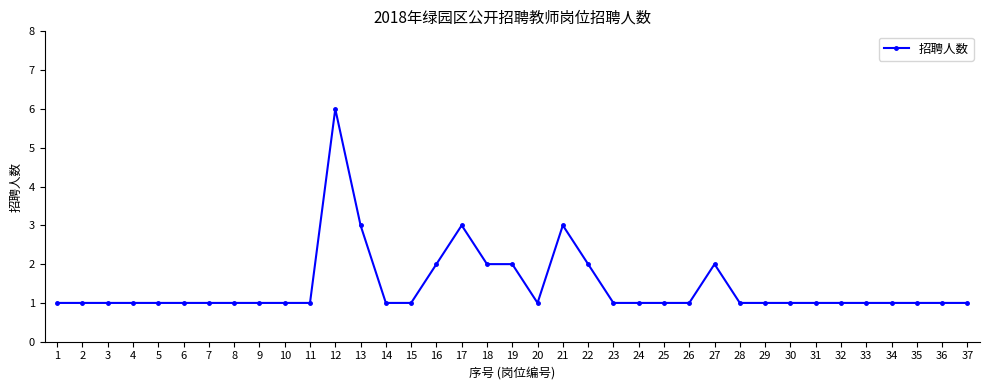

Reading left to right, extract all data points from this chart.

1=1	2=1	3=1	4=1	5=1	6=1	7=1	8=1	9=1	10=1	11=1	12=6	13=3	14=1	15=1	16=2	17=3	18=2	19=2	20=1	21=3	22=2	23=1	24=1	25=1	26=1	27=2	28=1	29=1	30=1	31=1	32=1	33=1	34=1	35=1	36=1	37=1